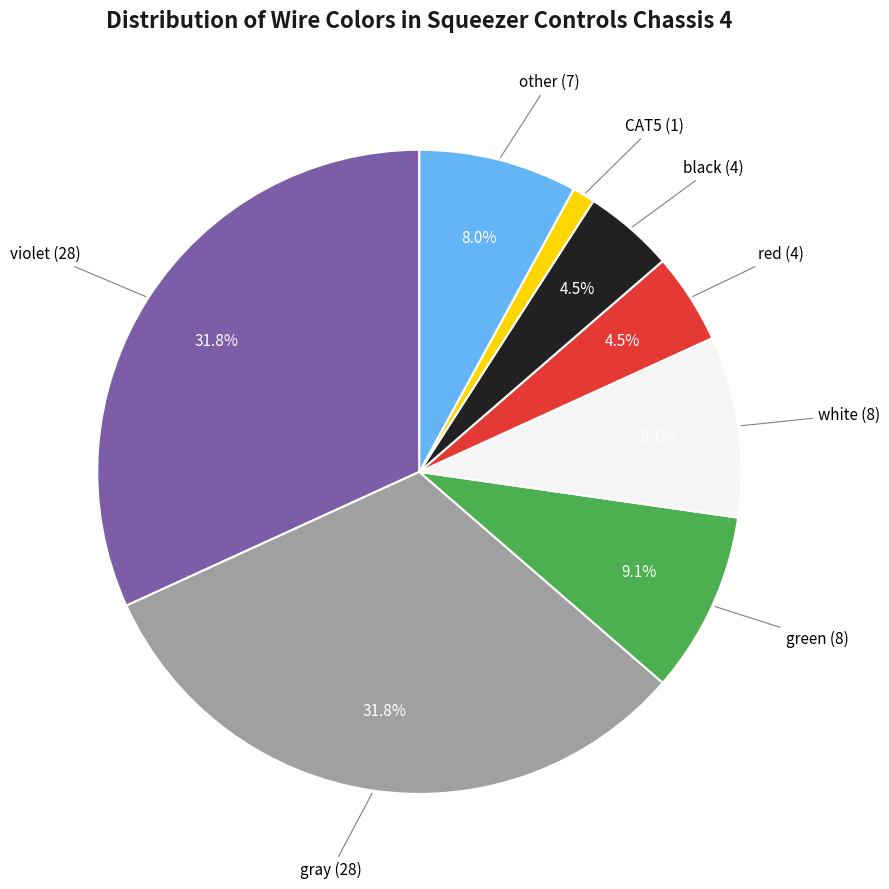

How many segments does this pie chart have?

8